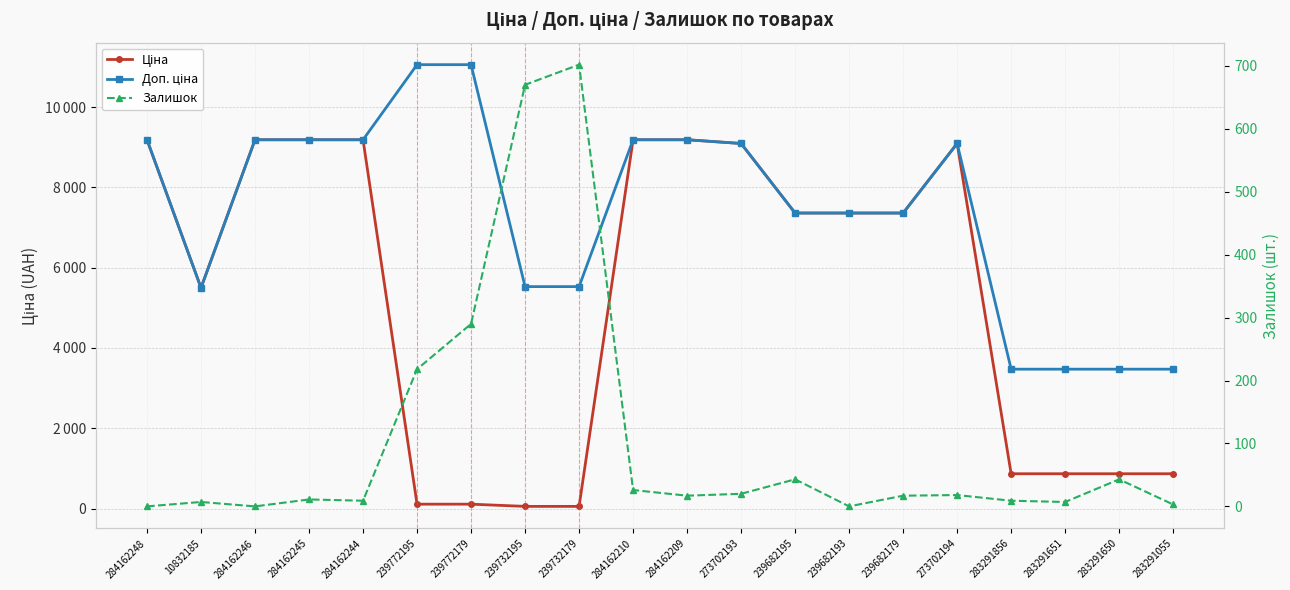

True or false: Ціна and Доп. ціна cross at least once.

False